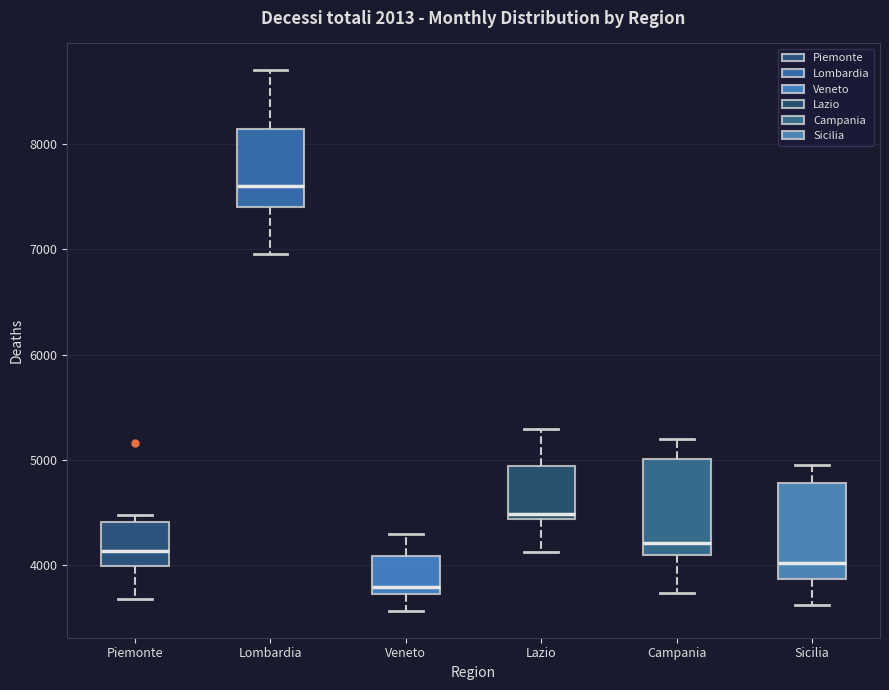

Reading left to right, transcribe this box plot: for each box, give where its median line is, the range the box spans, and where its two whiskers end, as read against the y-axis. The values are not printed on the chart, so give them approximately, as read against the axis.

Piemonte: median 4100, box 4000 to 4400, whiskers 3700 to 4500
Lombardia: median 7600, box 7400 to 8100, whiskers 7000 to 8700
Veneto: median 3800, box 3700 to 4100, whiskers 3600 to 4300
Lazio: median 4500, box 4400 to 4900, whiskers 4100 to 5300
Campania: median 4200, box 4100 to 5000, whiskers 3700 to 5200
Sicilia: median 4000, box 3900 to 4800, whiskers 3600 to 4900